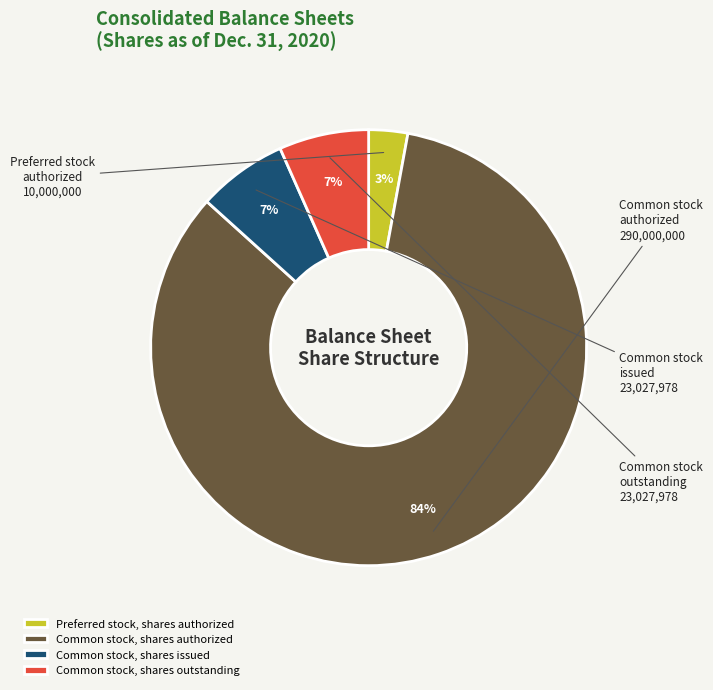

Is there a majority slice in this chart?

Yes